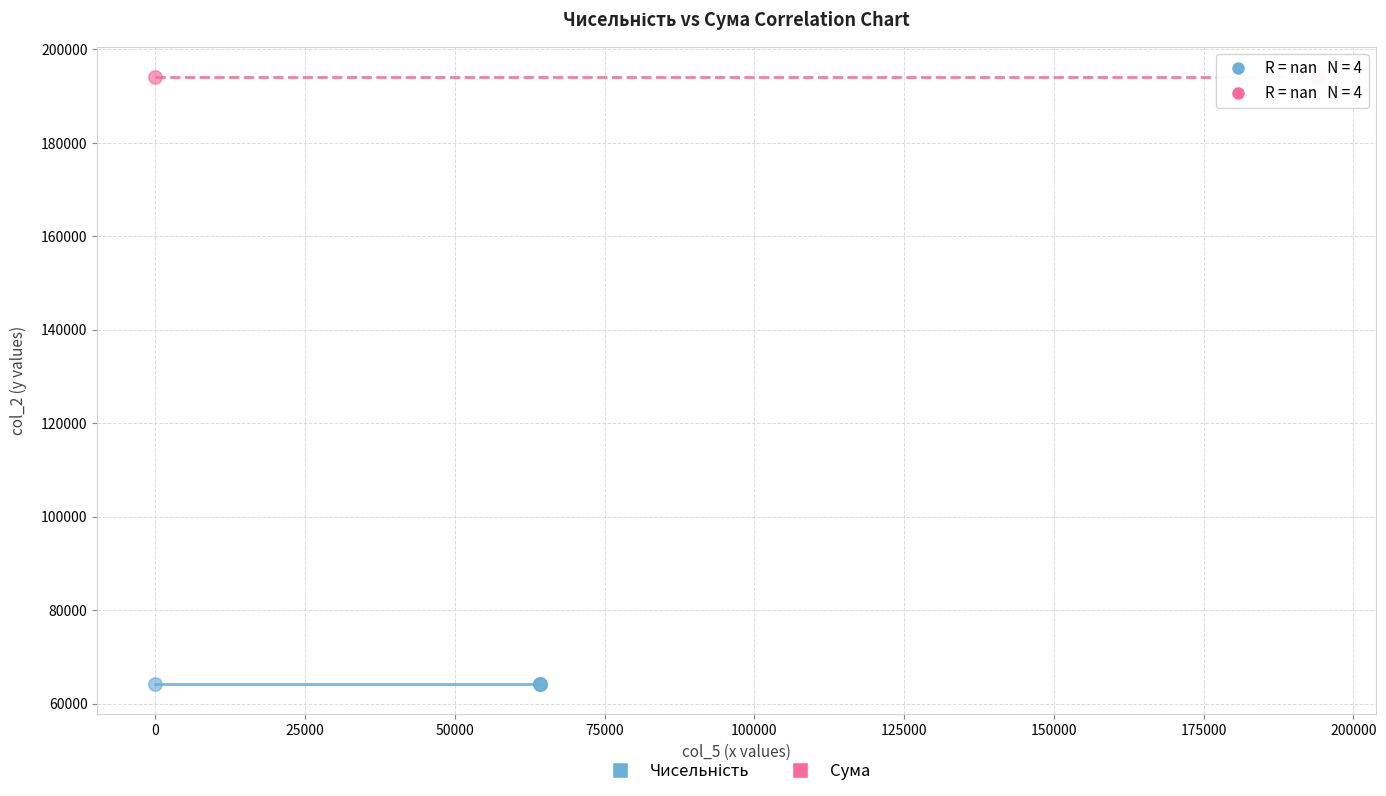

Which series contains the highest Y value?

Сума